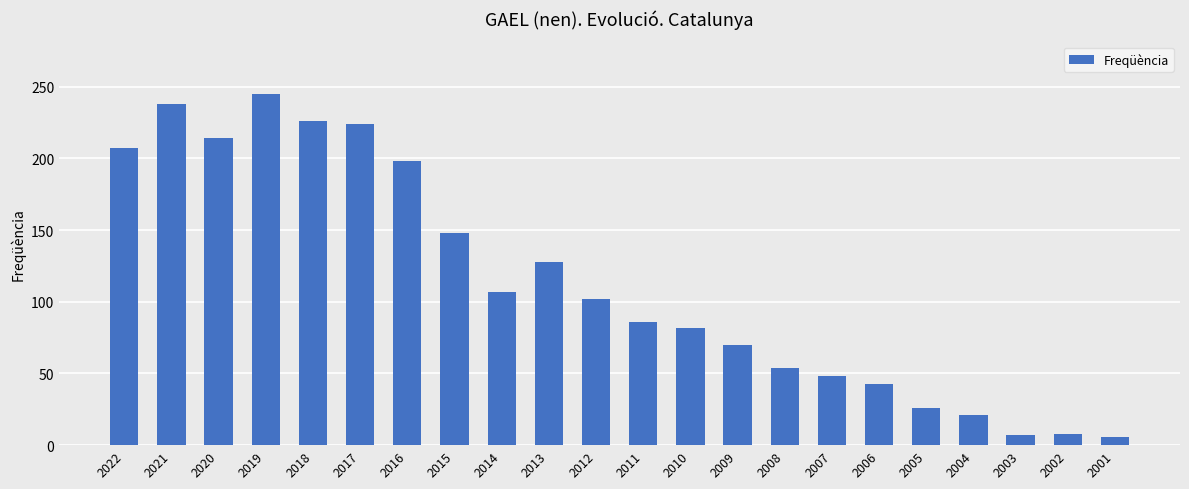

The value at 2012 is 176. True or false?

False